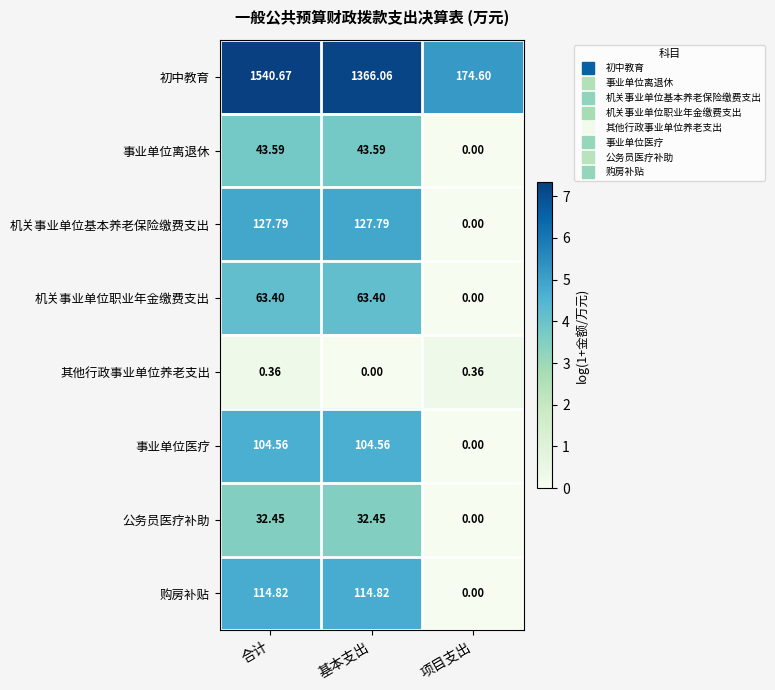

How many data points in 事业单位离退休 are less than 43?

1